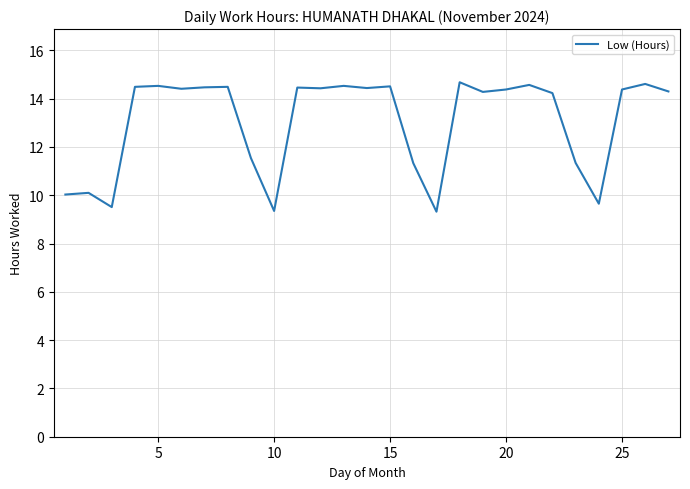

What is the maximum value shown in the chart?

14.7